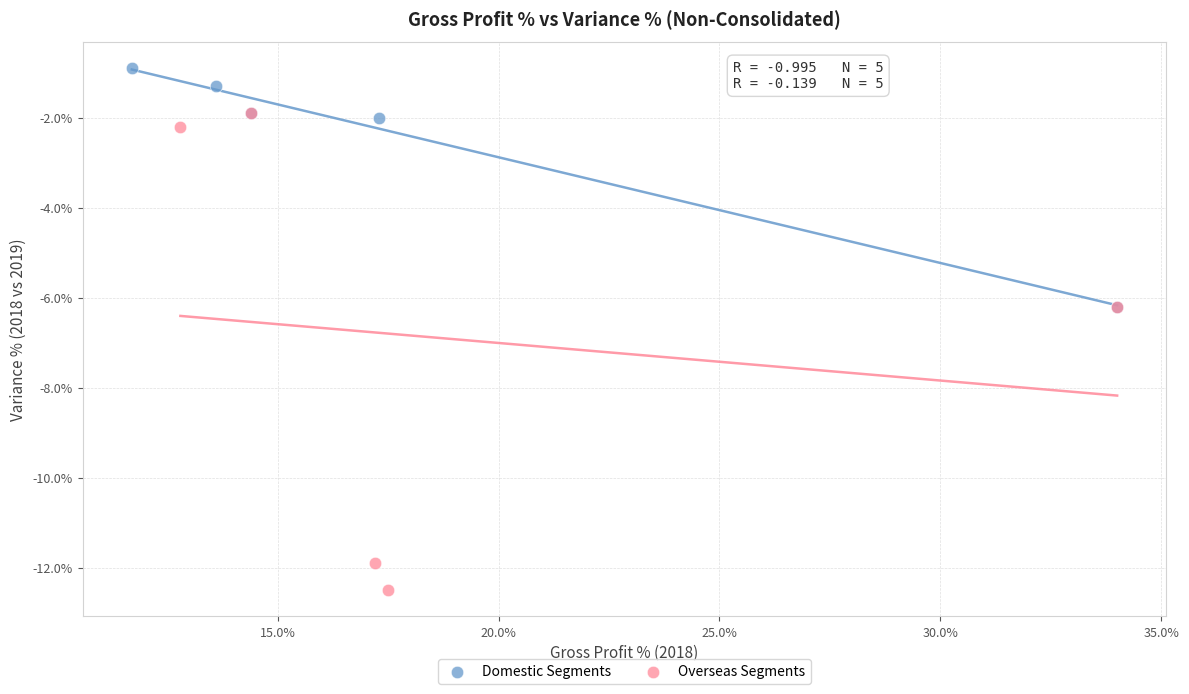

Which series contains the lowest Y value?

Overseas Segments